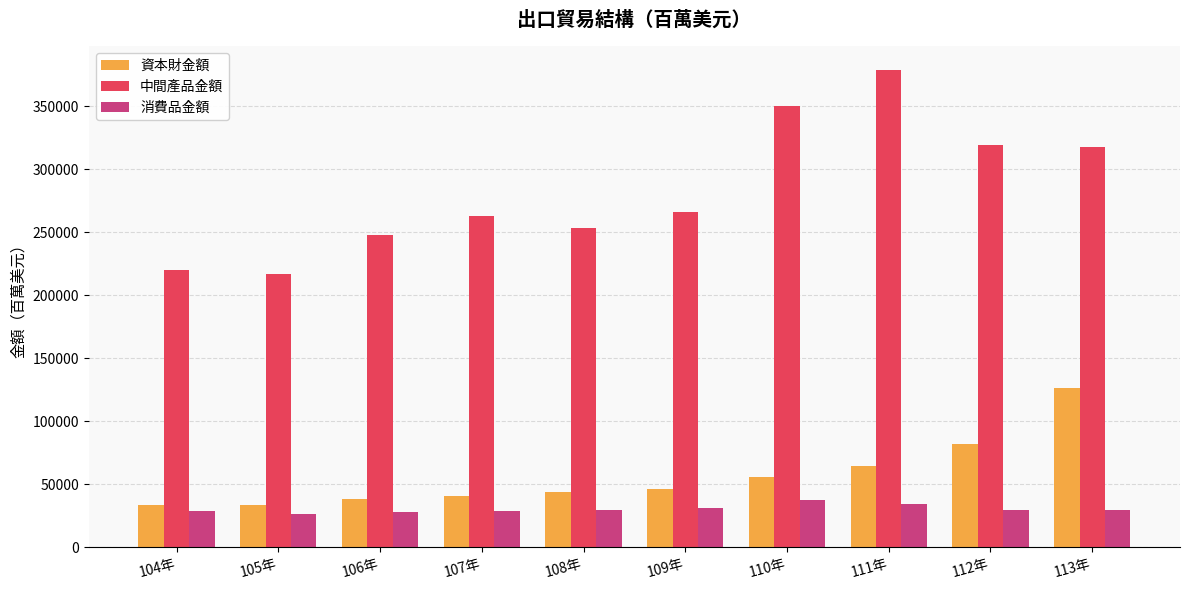

Where does the 消費品金額 series first go above 29508?

108年